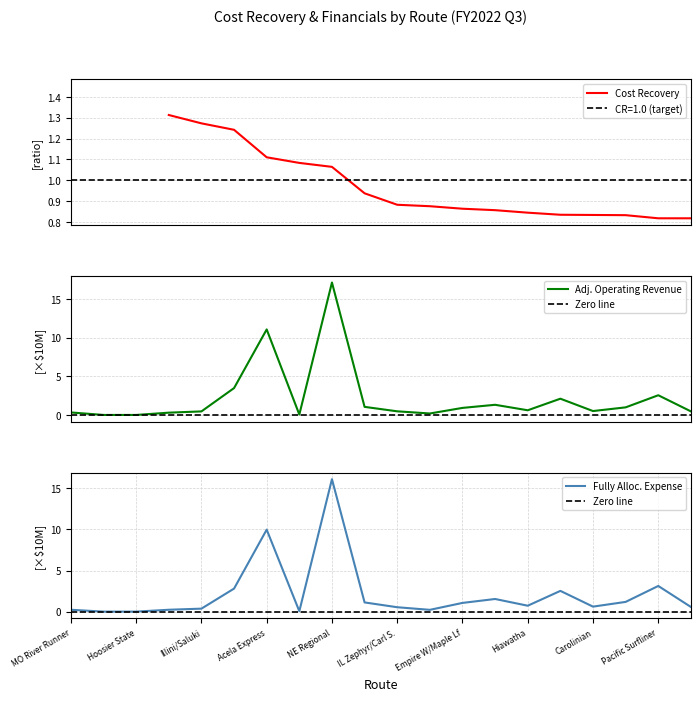

What is the highest value of the Fully Alloc. Expense series?

16.1